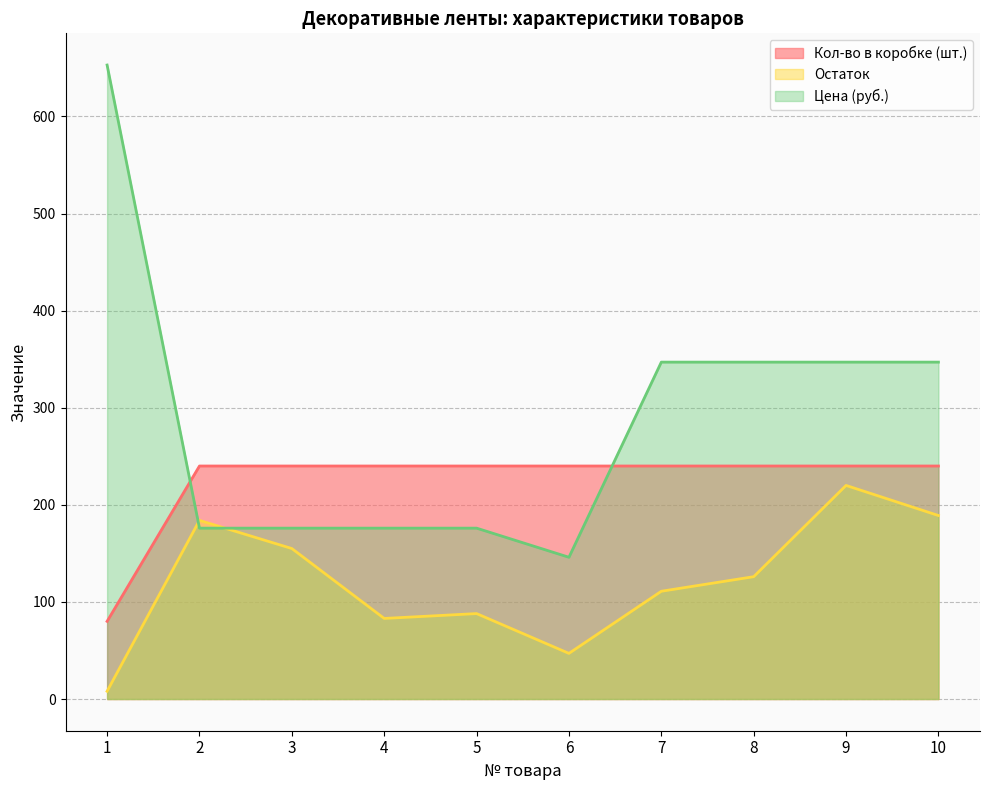

What is the sum of the Остаток values at 10 and 6?

236